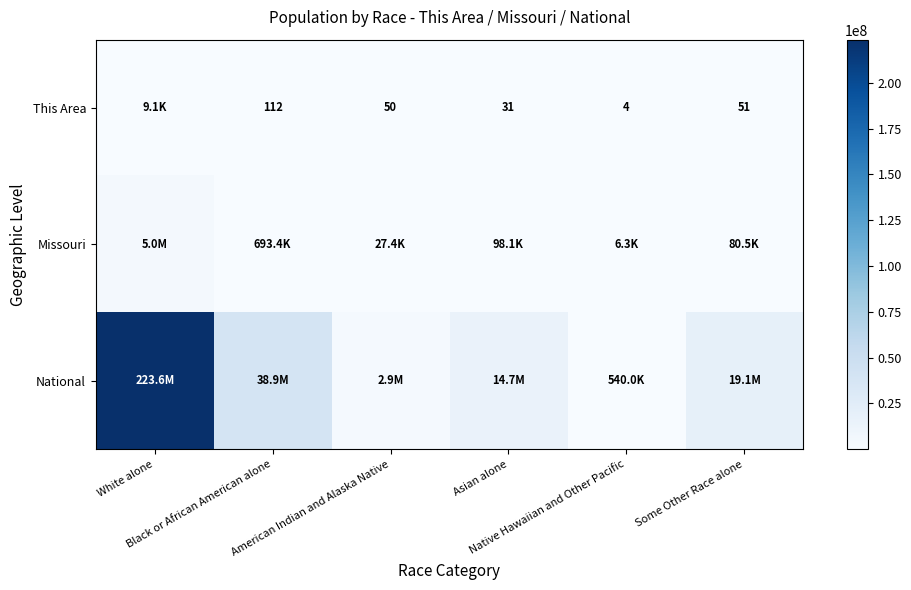

Where does the Missouri series first go above 98083?

White alone